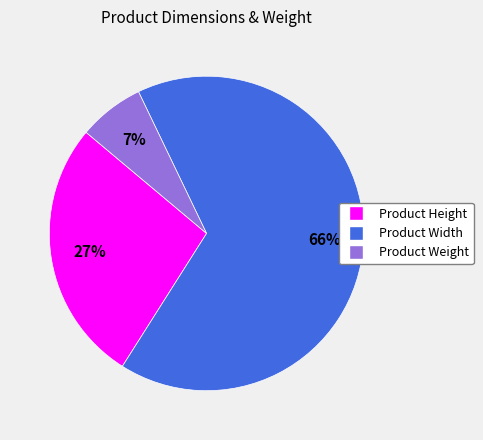

Is the sum of Product Weight and Product Width greater than half?

Yes